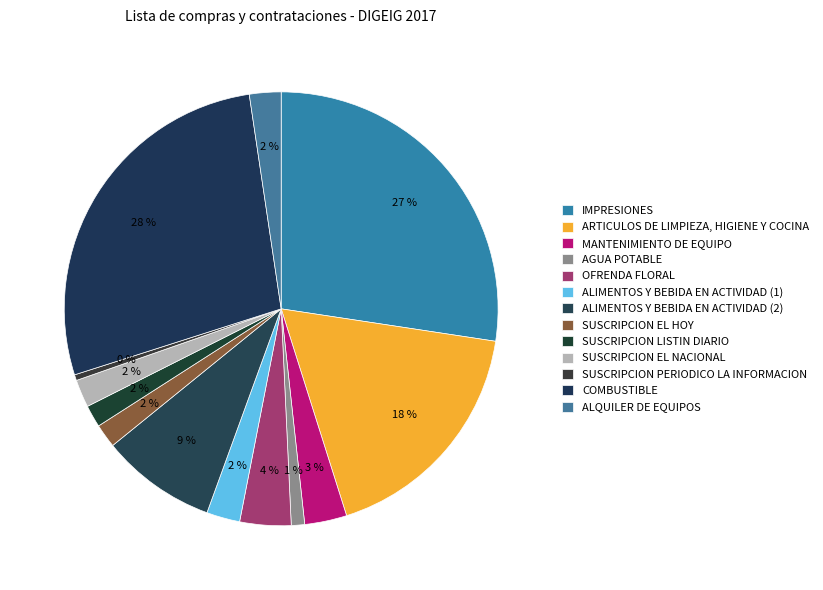

To the nearest percent, what is the average slice percentage?

8%